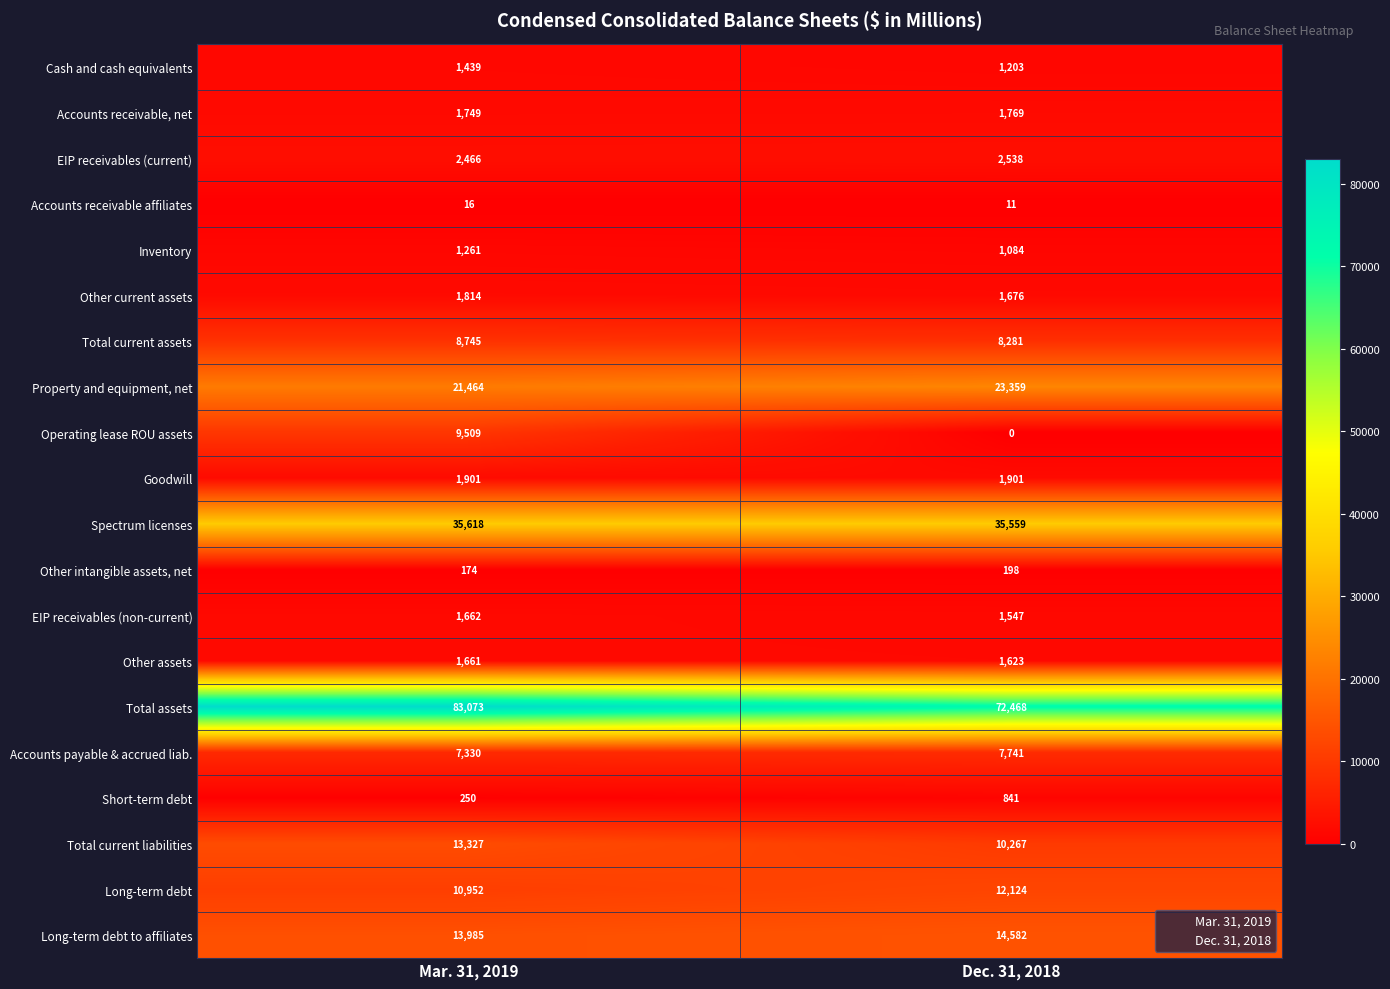

What is the maximum value shown in the chart?

83073